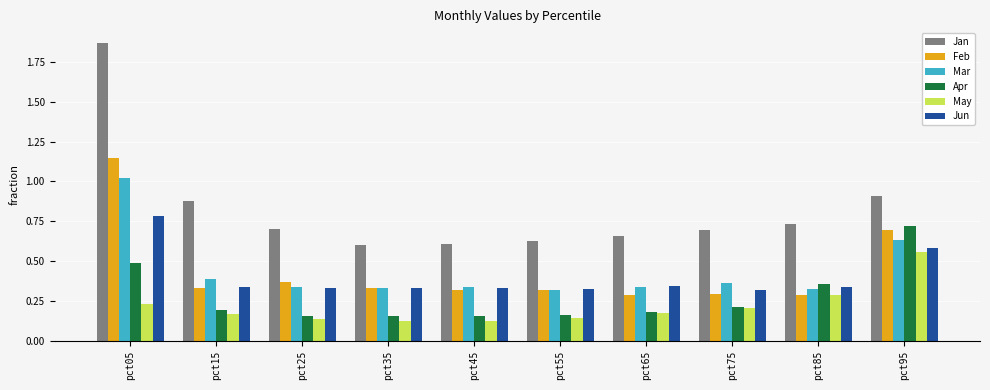

What is the highest value of the Jun series?

0.8